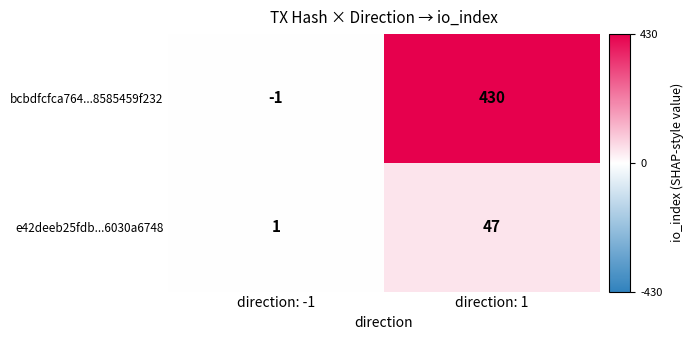

Reading left to right, list all the values displayed in this chart.

bcbdfcfca764...8585459f232: direction: -1=-1	direction: 1=430
e42deeb25fdb...6030a6748: direction: -1=1	direction: 1=47